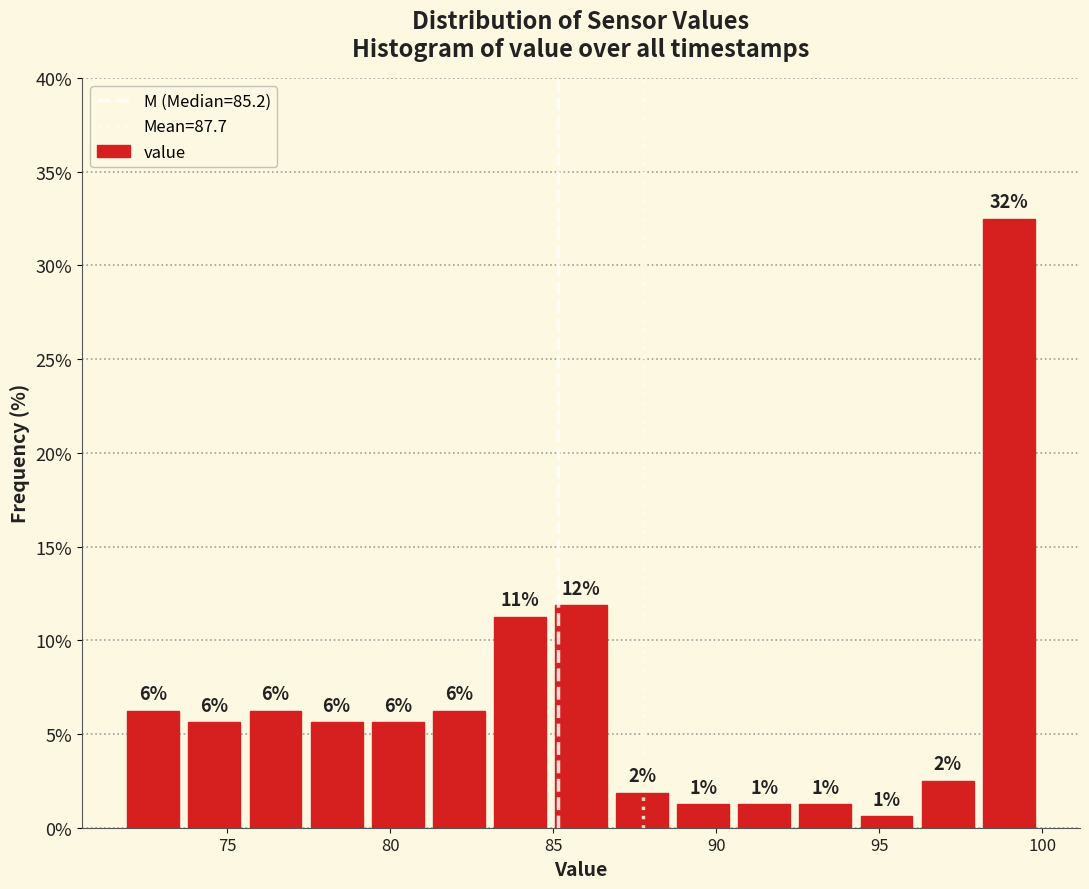

Around what value on the x-axis is the tallest bar? Give the approximate position of its centre, as read against the axis.

99.0